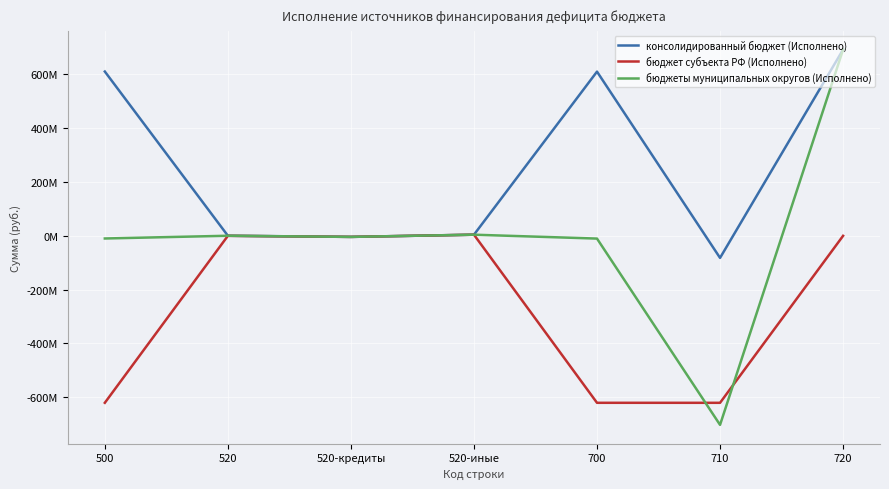

Between 520 and 710, which series saw the biggest shift?

бюджеты муниципальных округов (Исполнено)